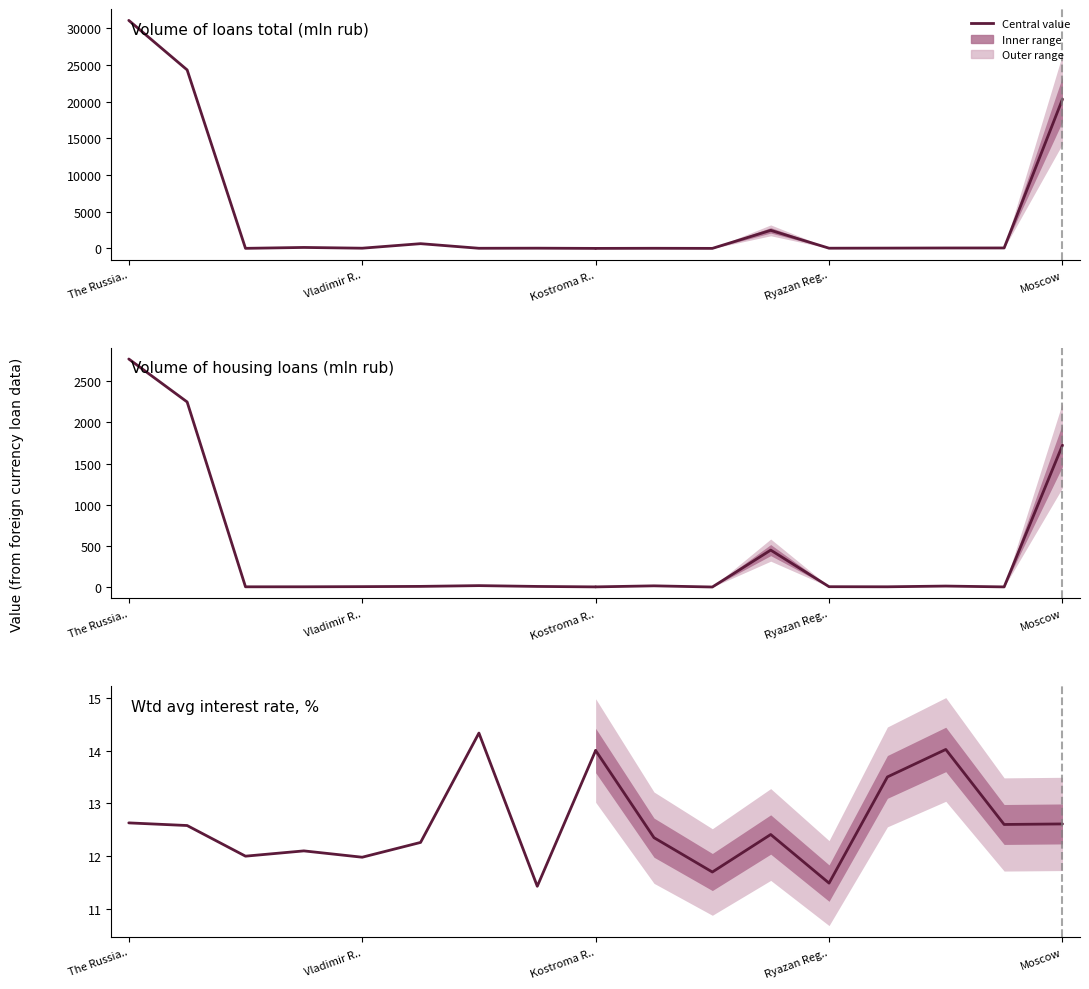

What is the average value of the Volume of loans total (mln rub) series?

6256.1